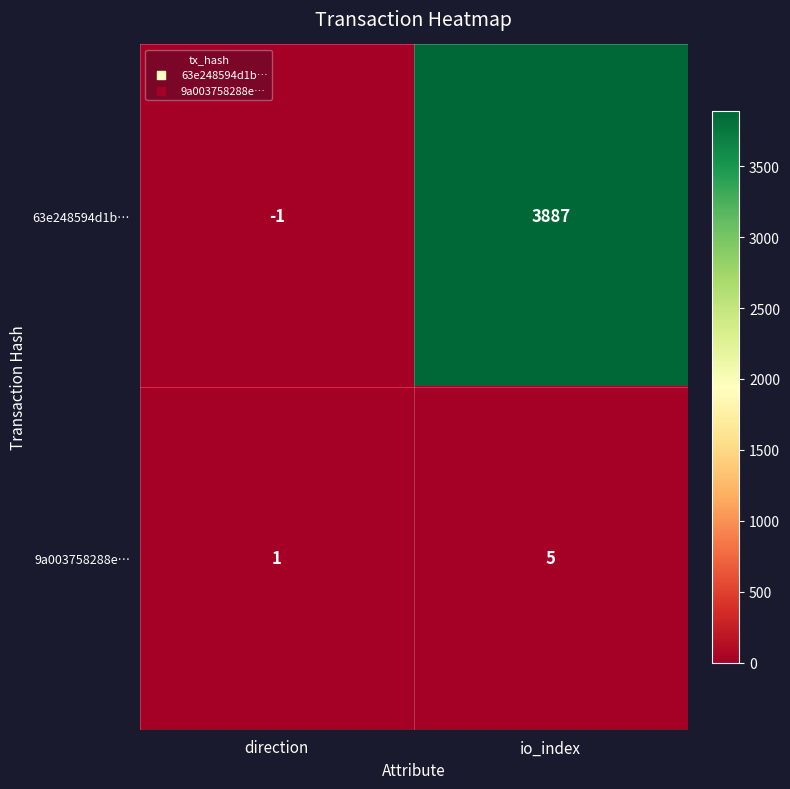

Reading left to right, list all the values displayed in this chart.

63e248594d1b…: direction=-1	io_index=3887
9a003758288e…: direction=1	io_index=5